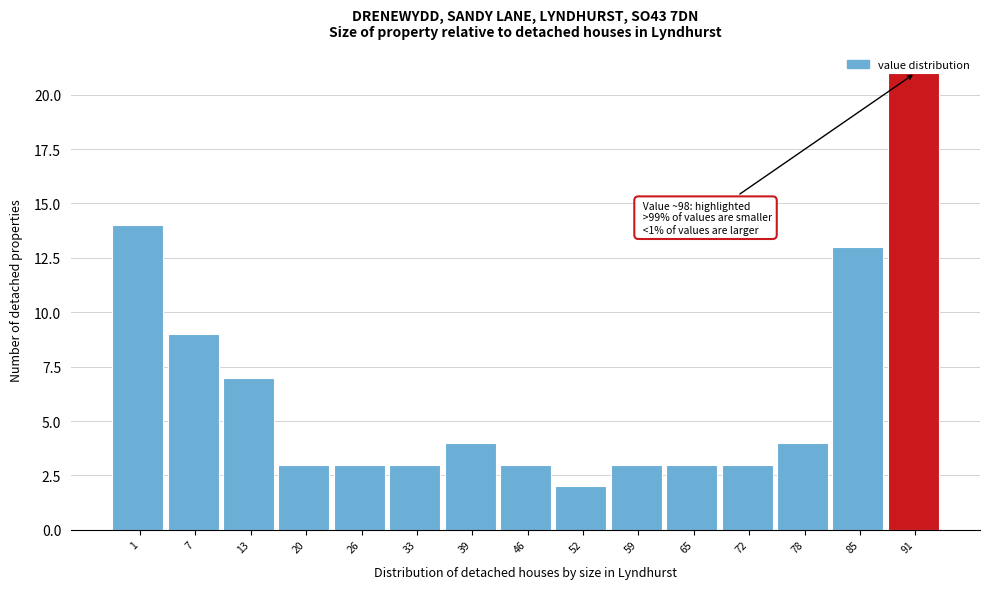

What is the sum of the values at 85 and 39?

17